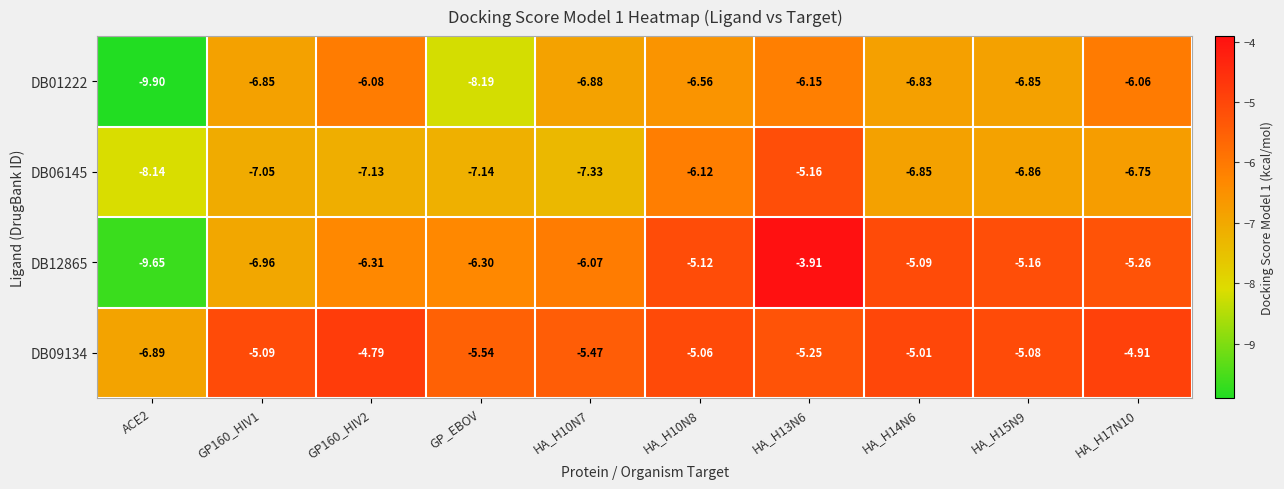

Is the value of DB01222 at HA_H13N6 greater than the value of DB09134 at ACE2?

Yes